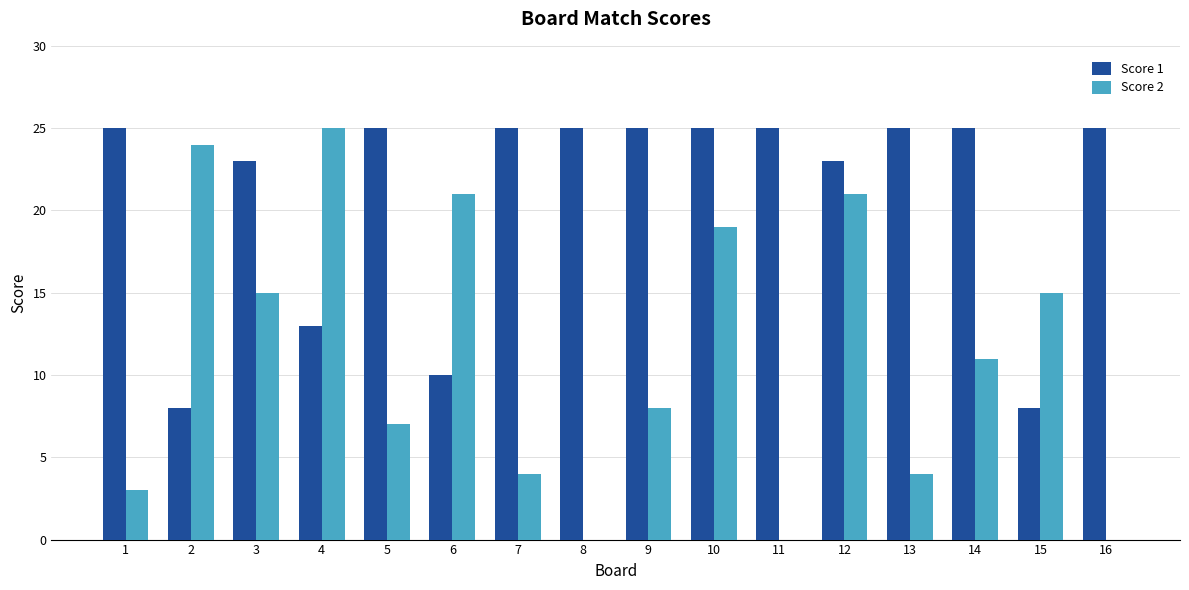

What is the highest value of the Score 1 series?

25